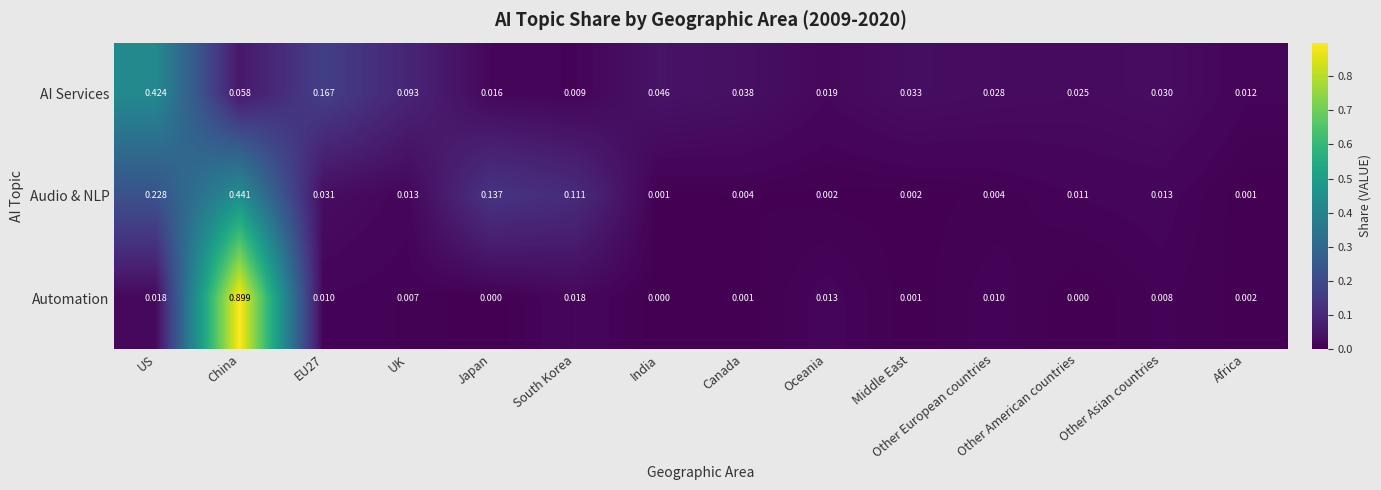

At how many categories does at least one series exceed 0?

14